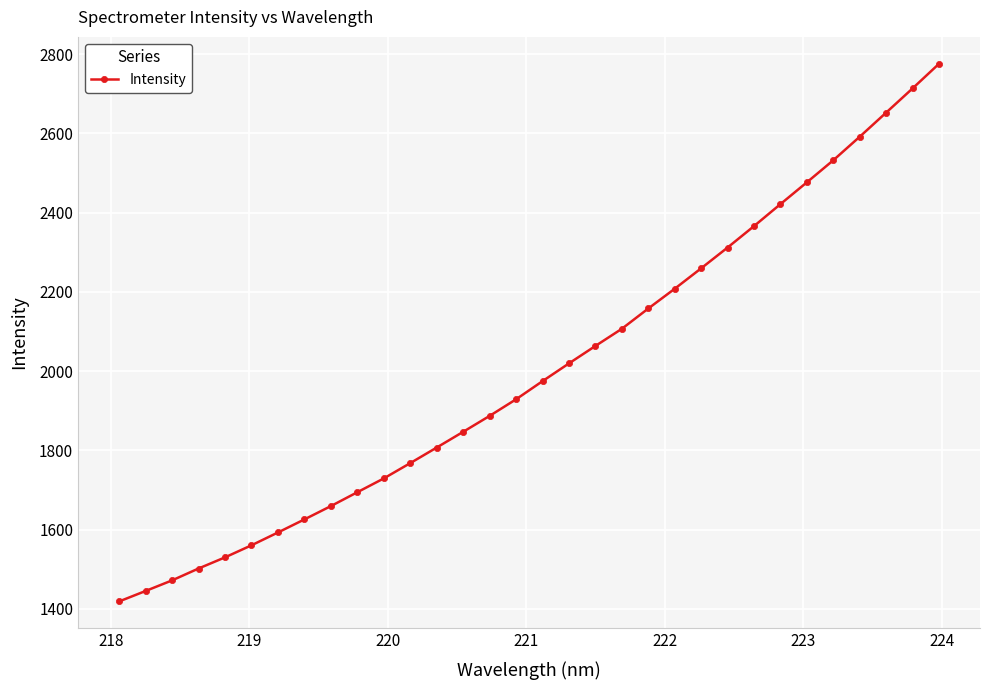

What is the difference between the maximum and minimum values?

1357.7